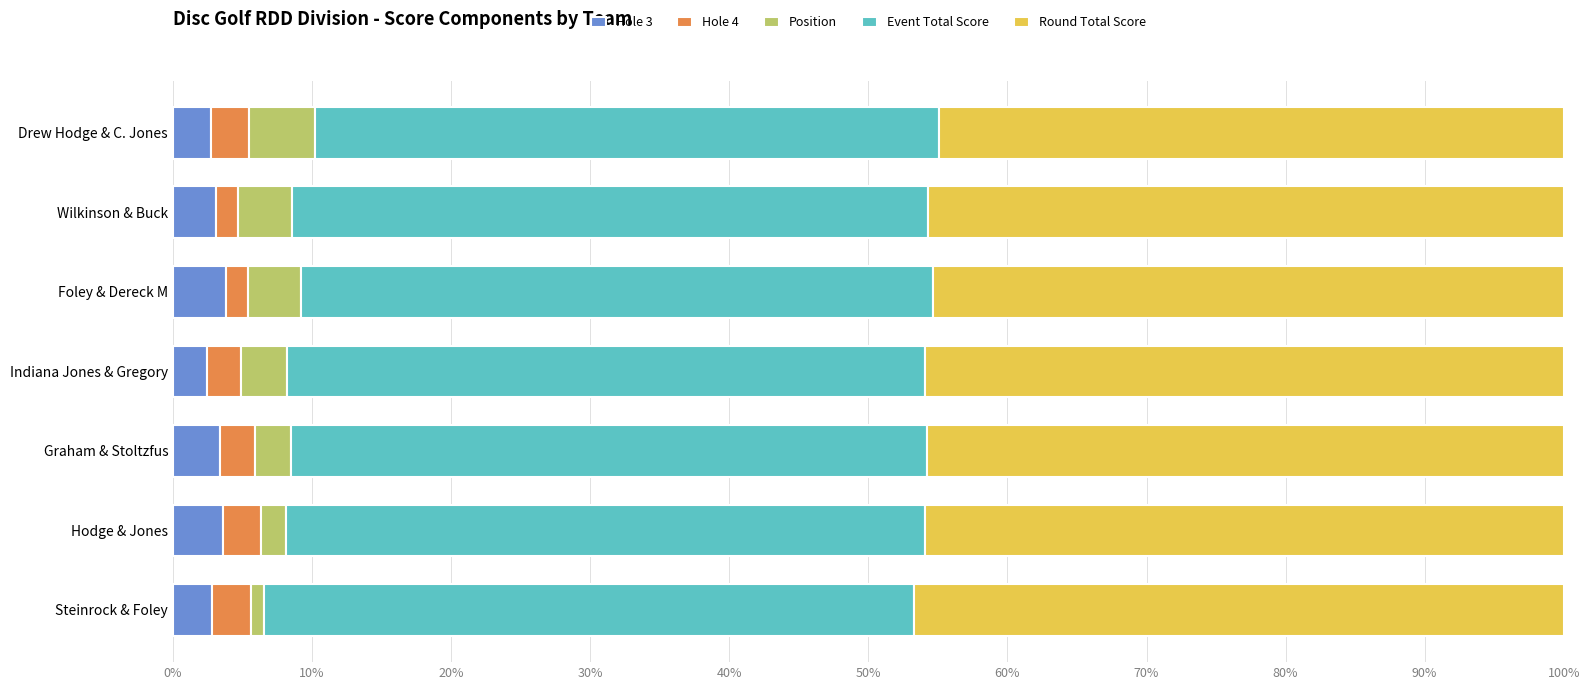

What is the total value across all series at Drew Hodge & C. Jones?

100.0